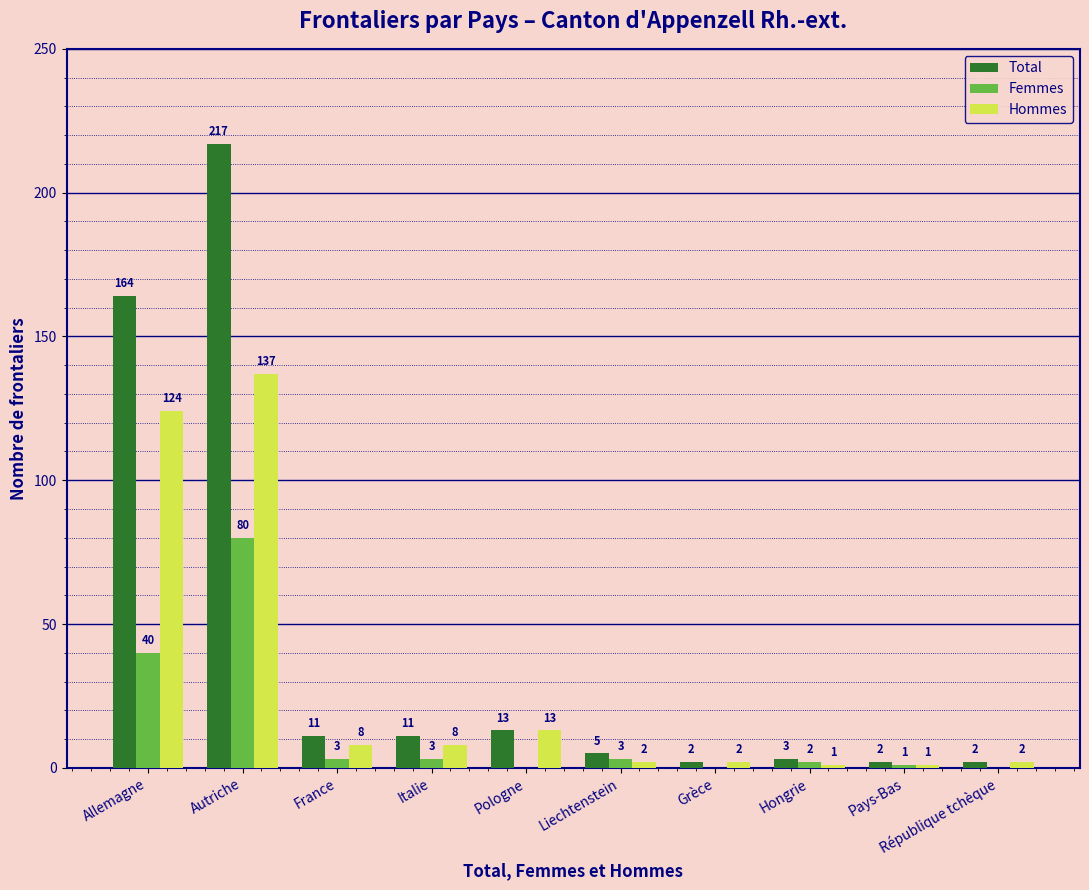

Which series has the widest spread of values?

Total